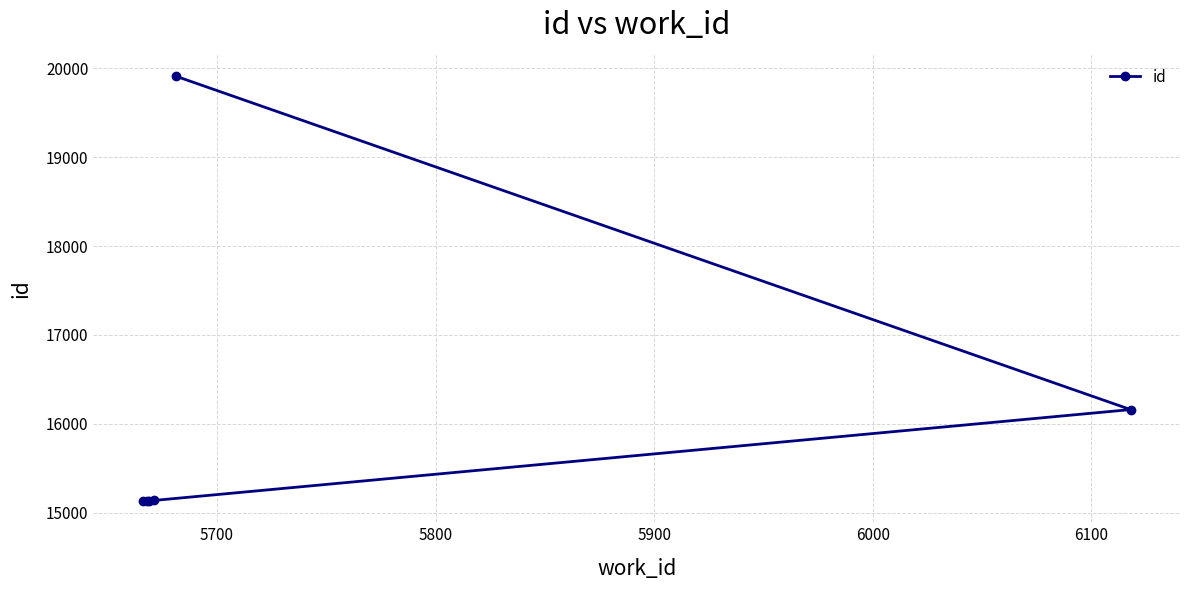

What is the minimum value shown in the chart?

15133